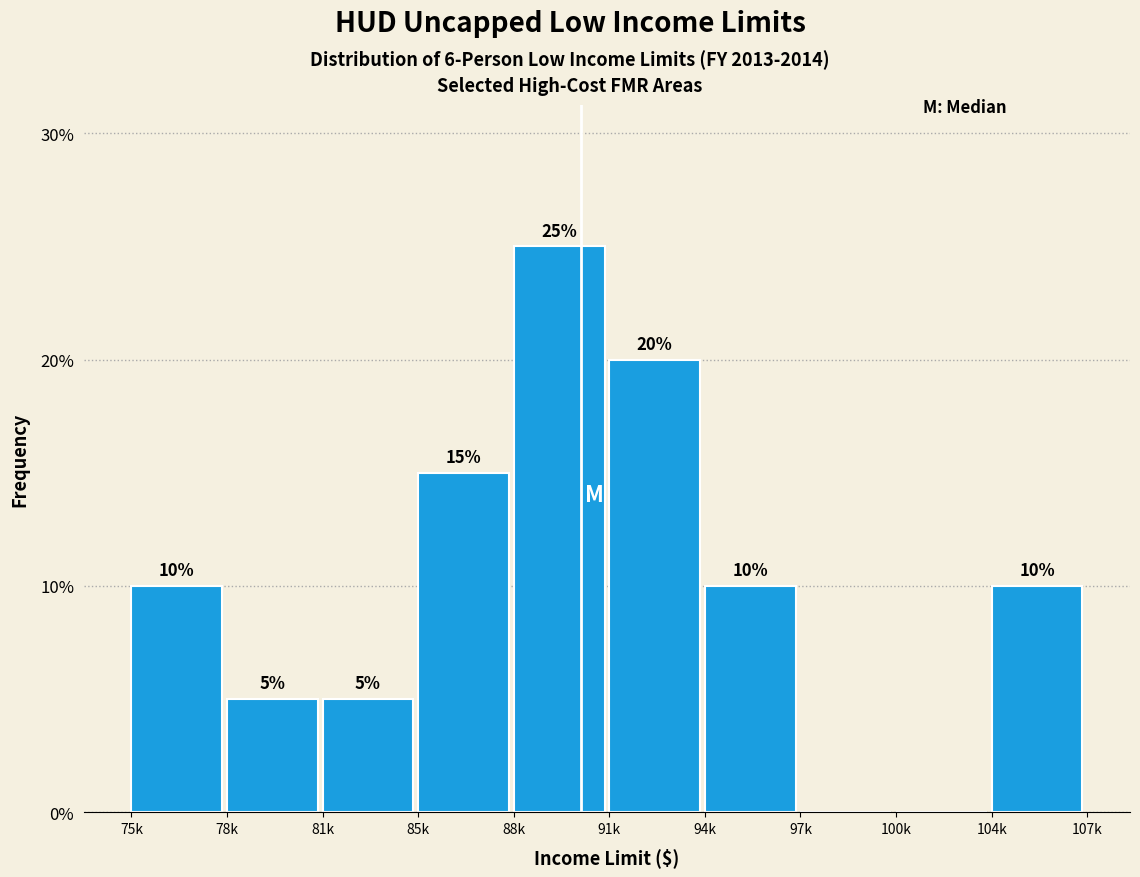

Reading left to right, transcribe all the data shown in this chart.

75k=10	78k=5	81k=5	85k=15	88k=25	91k=20	94k=10	97k=0	100k=0	104k=10